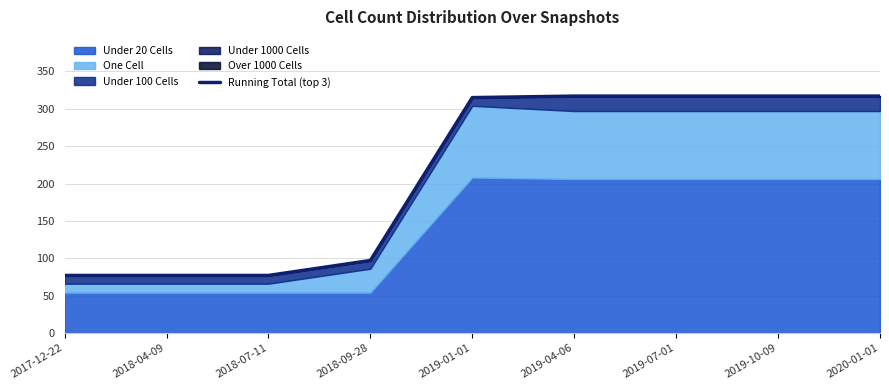

Which label corresponds to the smallest value in the chart?

2017-12-22